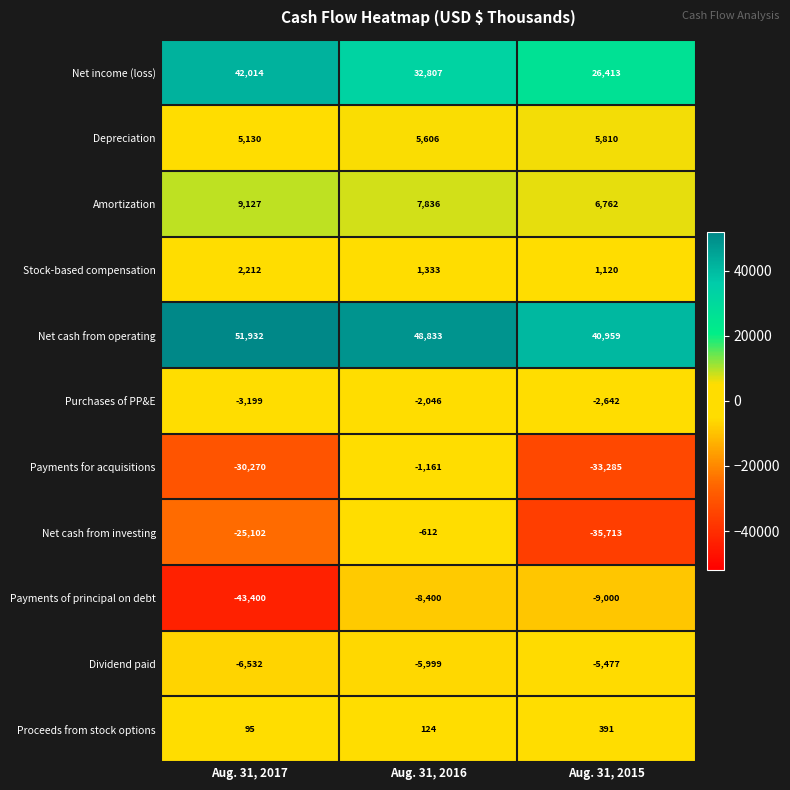

At which category is the sum across all series the highest?

Aug. 31, 2016